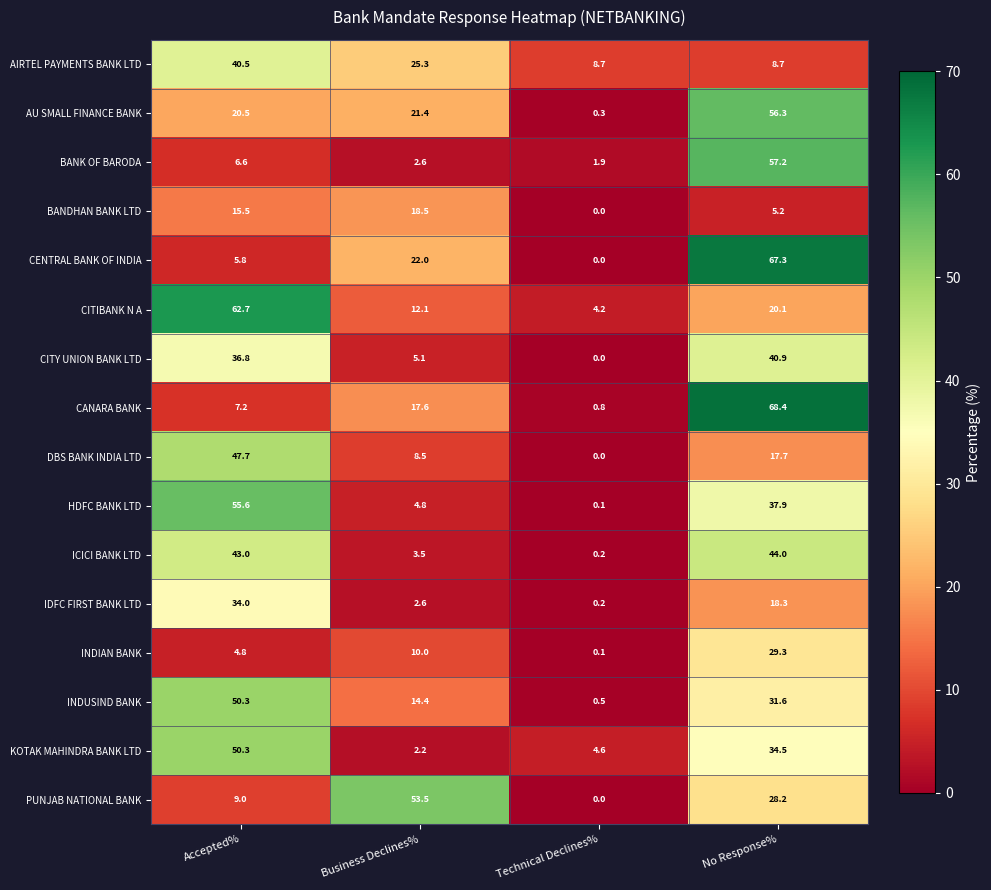

At which category is the sum across all series the highest?

No Response%